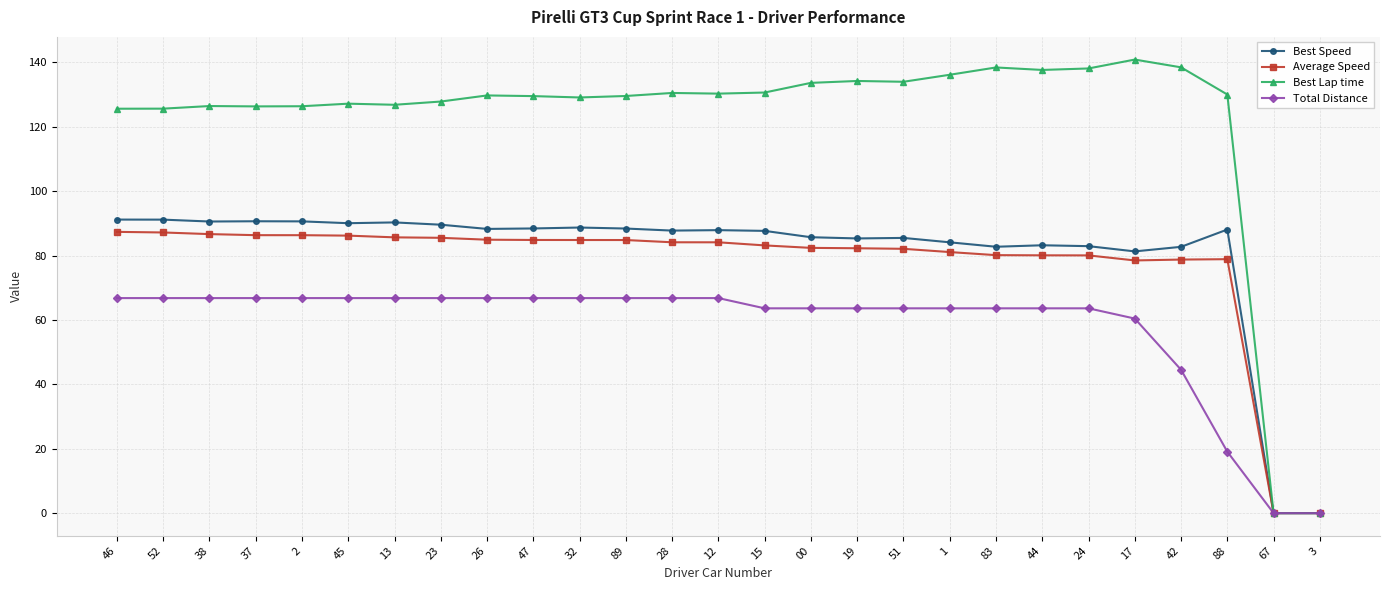

Which series has the largest range (max minus min)?

Best Lap time